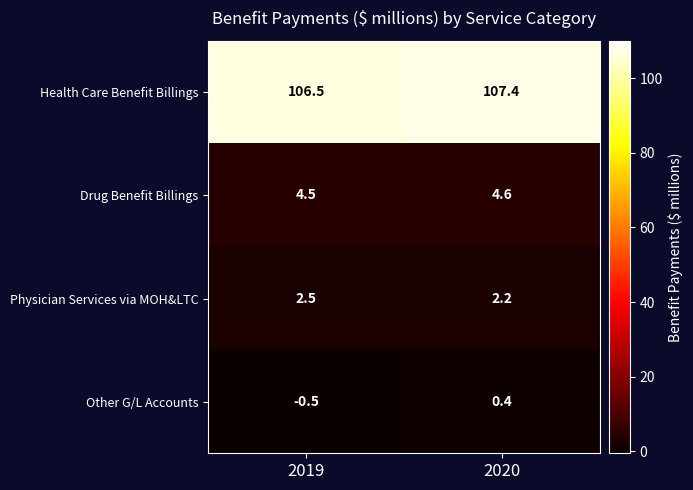

Reading left to right, extract all data points from this chart.

Health Care Benefit Billings: 106.5	107.4
Drug Benefit Billings: 4.5	4.6
Physician Services via MOH&LTC: 2.5	2.2
Other G/L Accounts: -0.5	0.4